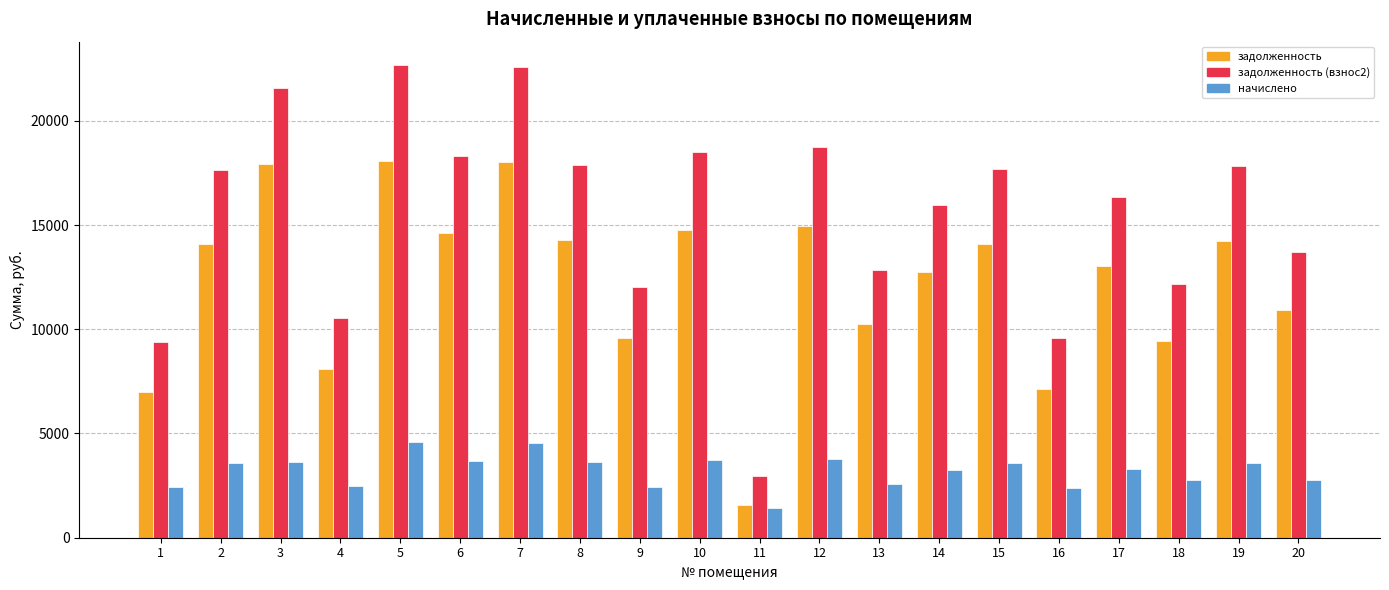

How many groups of bars are there?

20